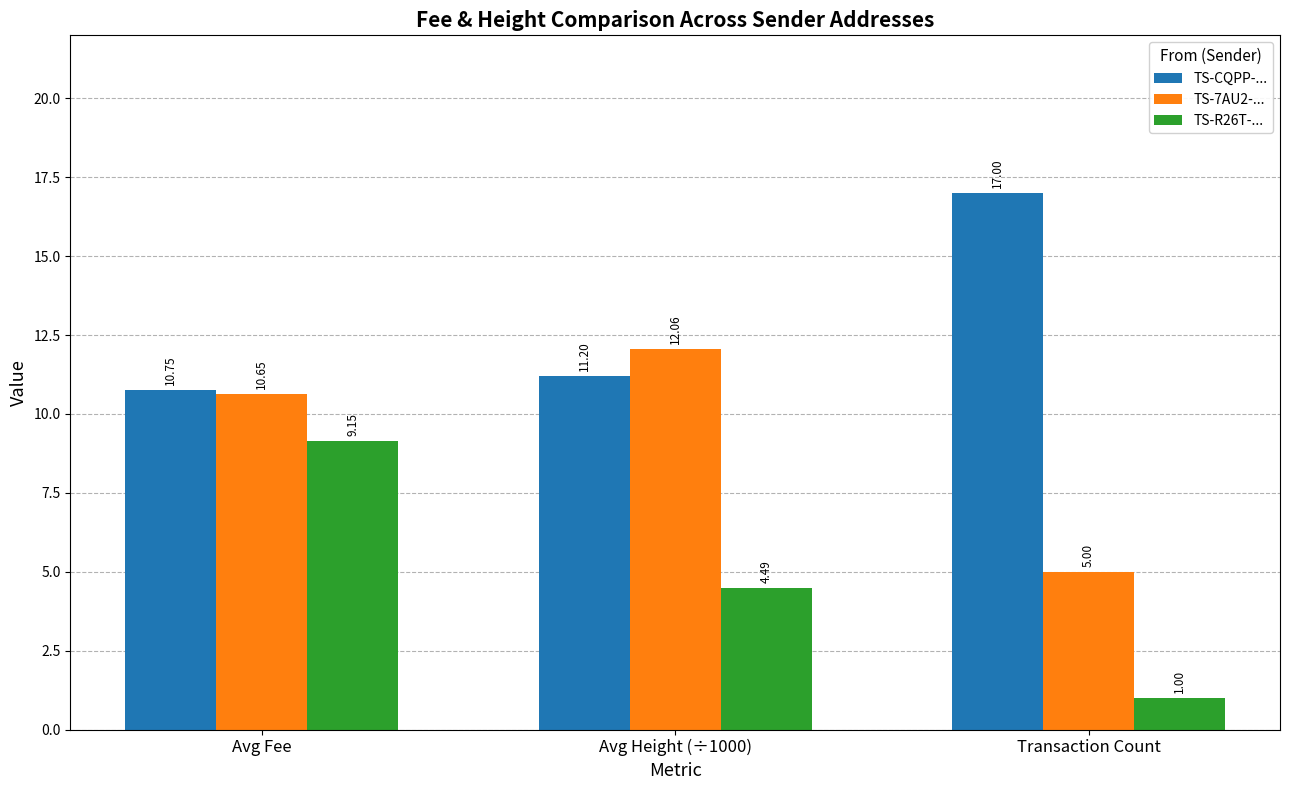

Which series has the largest range (max minus min)?

TS-R26T-...